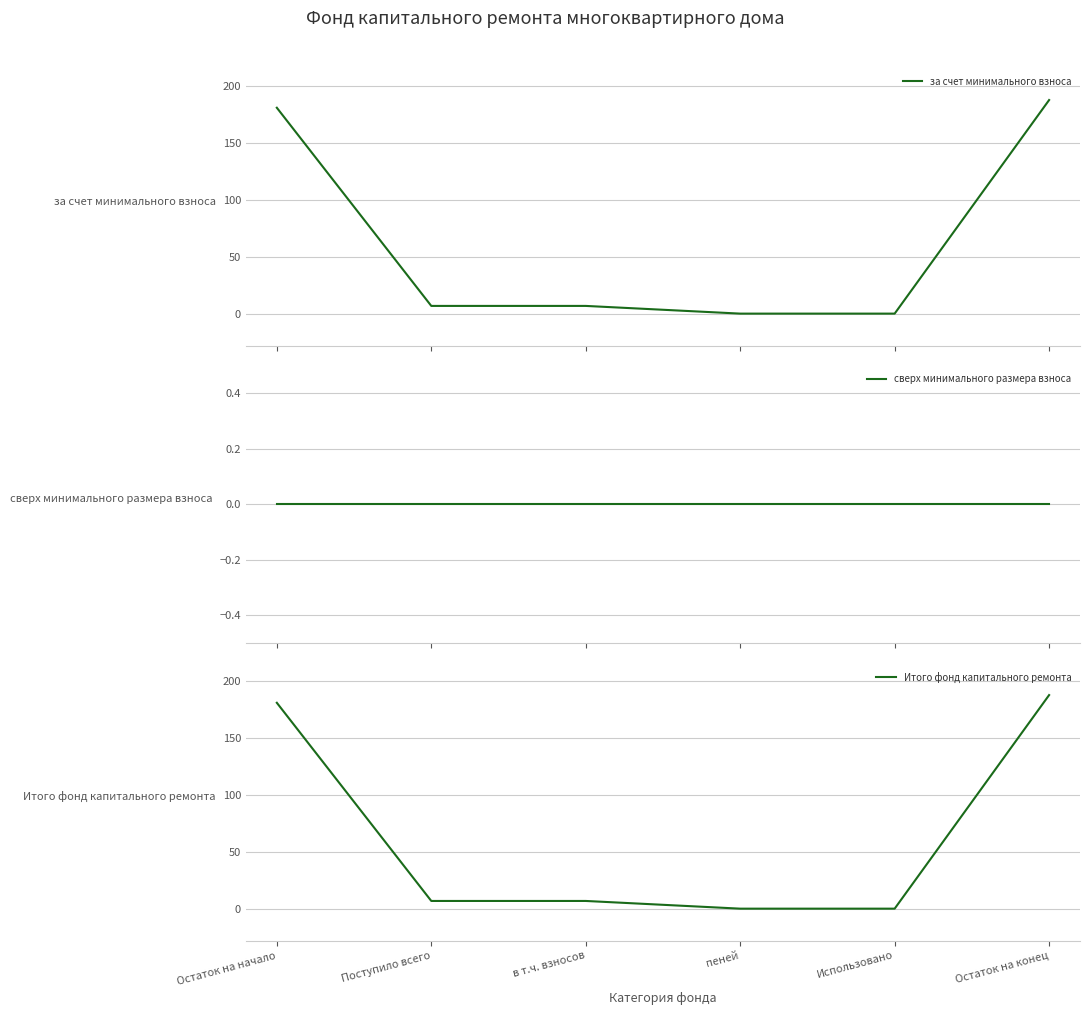

Which series has the widest spread of values?

за счет минимального взноса